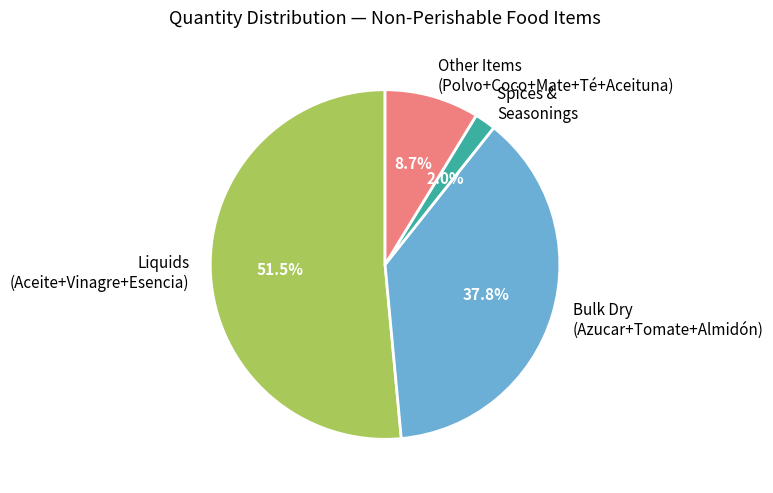

How many slices are in this pie chart?

4